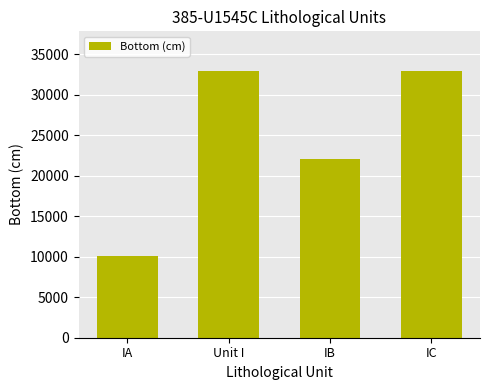

What is the approximate value at IA?

10041